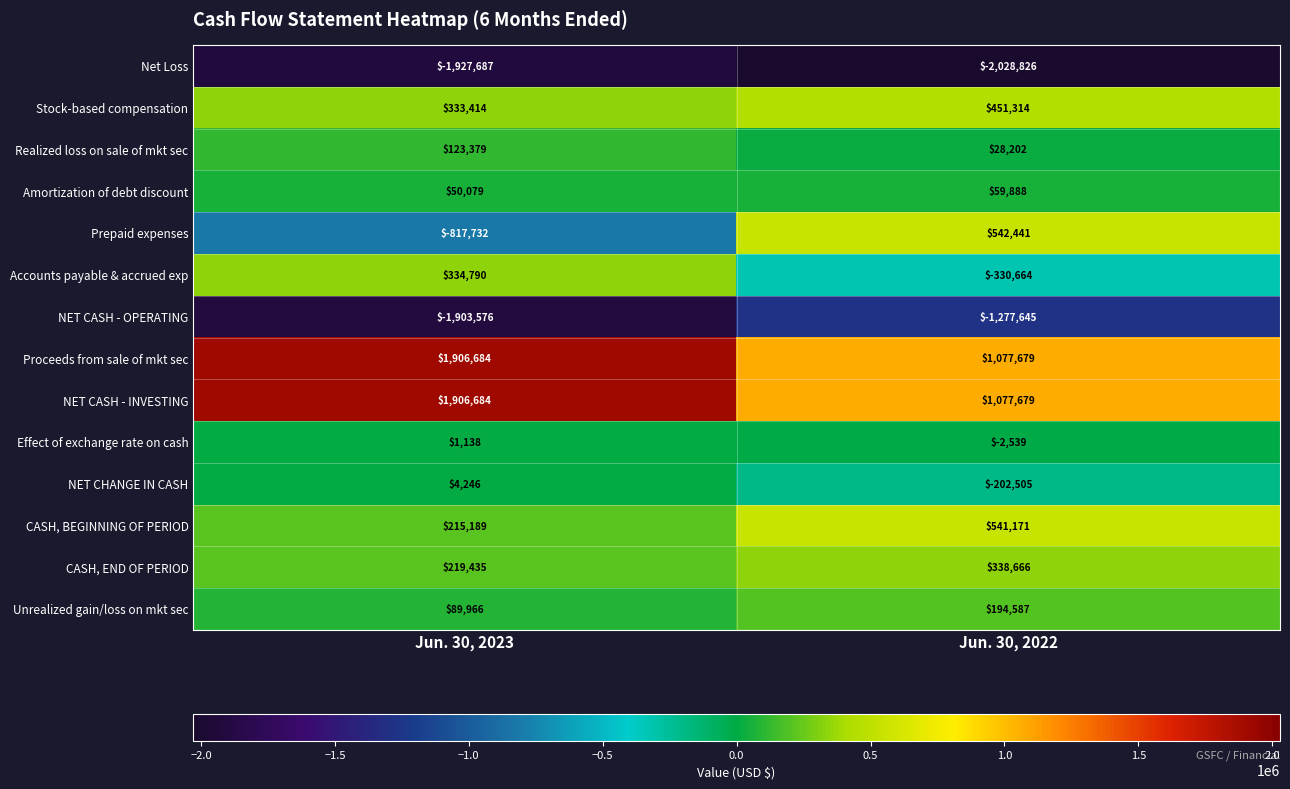

Reading left to right, list all the values displayed in this chart.

Net Loss: Jun. 30, 2023=-1927687	Jun. 30, 2022=-2028826
Stock-based compensation: Jun. 30, 2023=333414	Jun. 30, 2022=451314
Realized loss on sale of mkt sec: Jun. 30, 2023=123379	Jun. 30, 2022=28202
Amortization of debt discount: Jun. 30, 2023=50079	Jun. 30, 2022=59888
Prepaid expenses: Jun. 30, 2023=-817732	Jun. 30, 2022=542441
Accounts payable & accrued exp: Jun. 30, 2023=334790	Jun. 30, 2022=-330664
NET CASH - OPERATING: Jun. 30, 2023=-1903576	Jun. 30, 2022=-1277645
Proceeds from sale of mkt sec: Jun. 30, 2023=1906684	Jun. 30, 2022=1077679
NET CASH - INVESTING: Jun. 30, 2023=1906684	Jun. 30, 2022=1077679
Effect of exchange rate on cash: Jun. 30, 2023=1138	Jun. 30, 2022=-2539
NET CHANGE IN CASH: Jun. 30, 2023=4246	Jun. 30, 2022=-202505
CASH, BEGINNING OF PERIOD: Jun. 30, 2023=215189	Jun. 30, 2022=541171
CASH, END OF PERIOD: Jun. 30, 2023=219435	Jun. 30, 2022=338666
Unrealized gain/loss on mkt sec: Jun. 30, 2023=89966	Jun. 30, 2022=194587